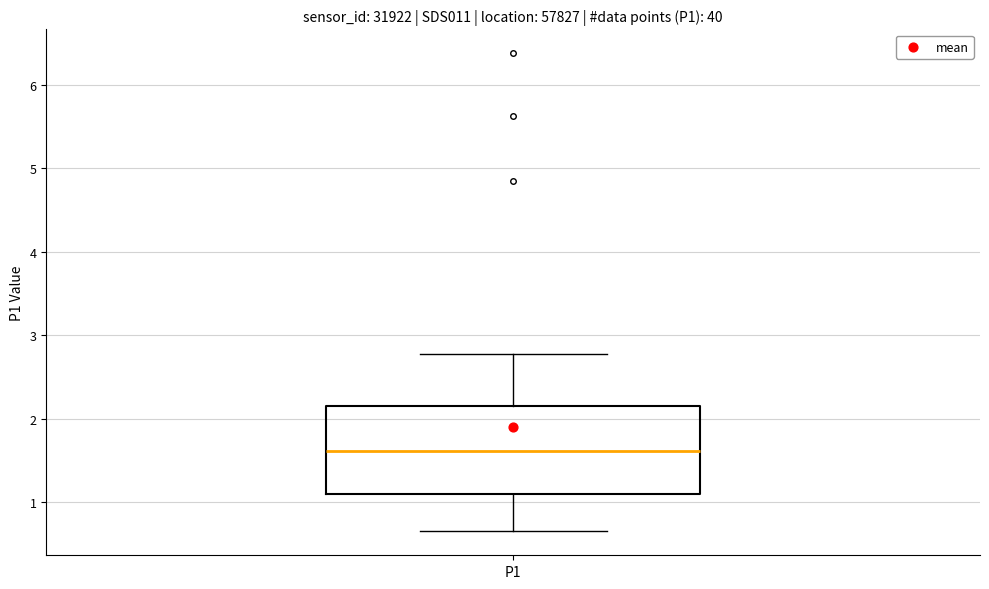

Where does the lower whisker of the box for P1 end on the y-axis? The values are not printed on the chart, so give them approximately, as read against the axis.

0.7